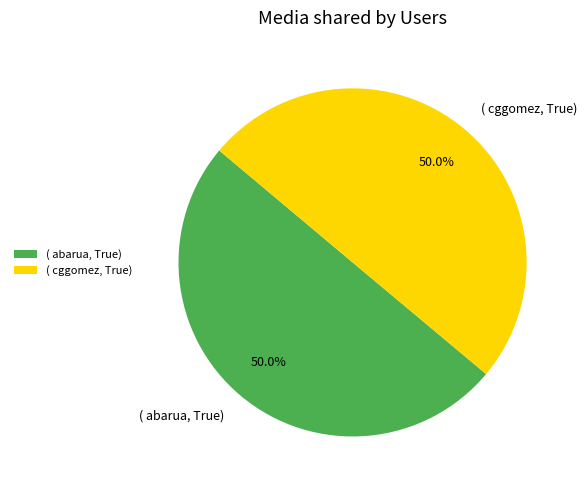

What is the total percentage of ( abarua, True) and ( cggomez, True)?

100.0%